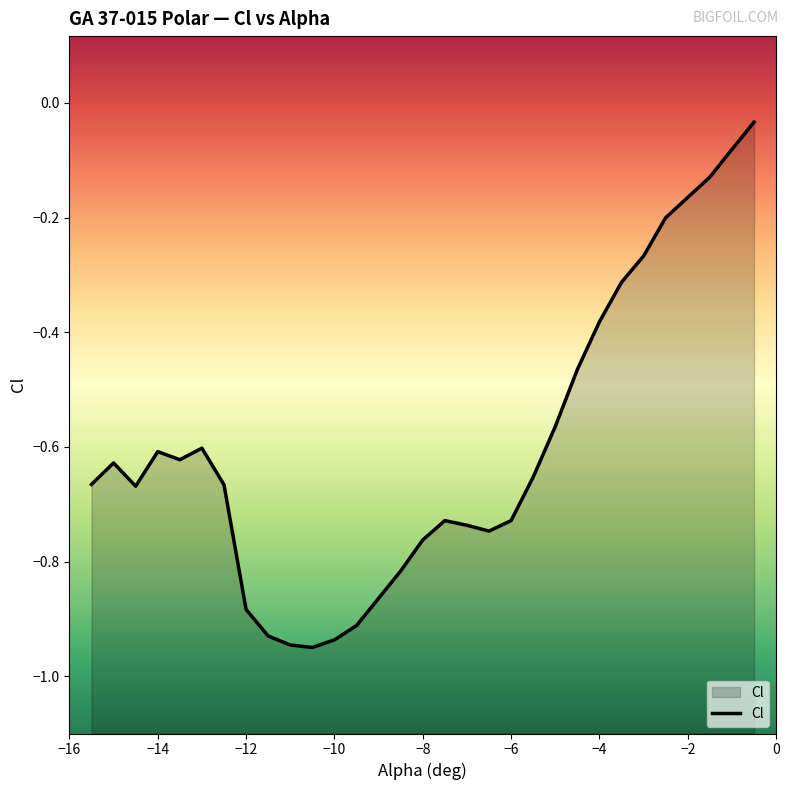

The value at −14 is -0.3. True or false?

False